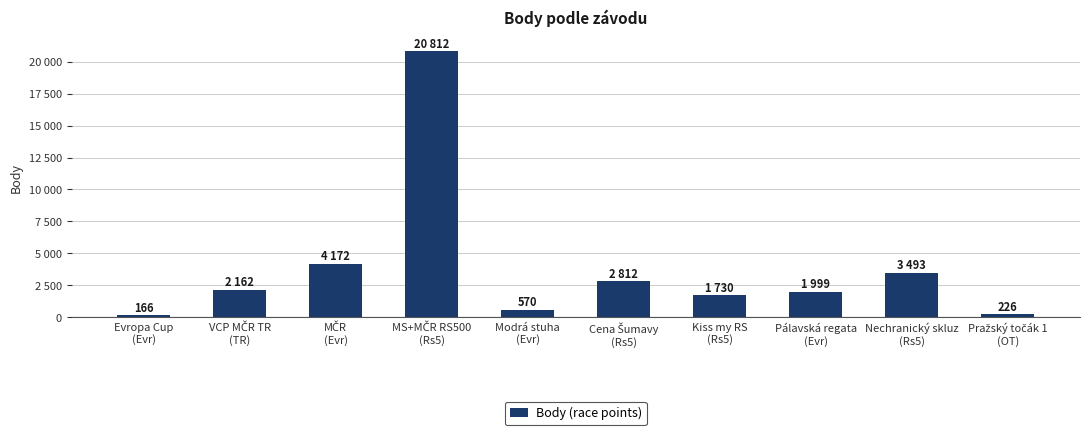

The value at Modrá stuha
(Evr) is 570. True or false?

True